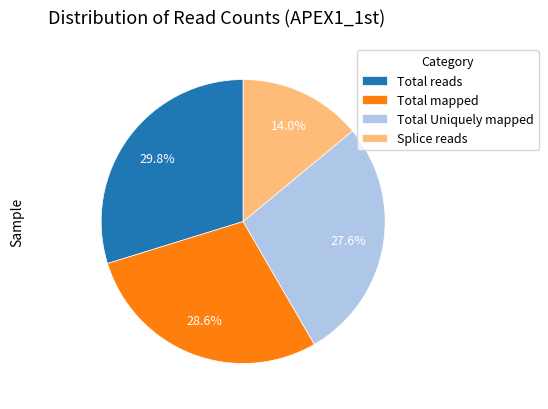

Is there a majority slice in this chart?

No